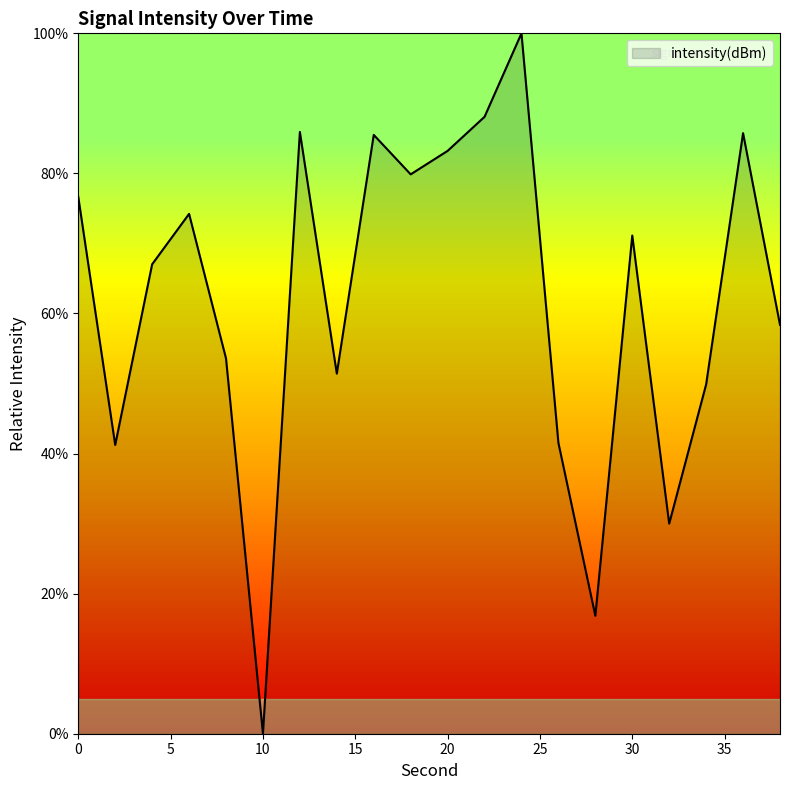

What is the sum of all values?

1240.2